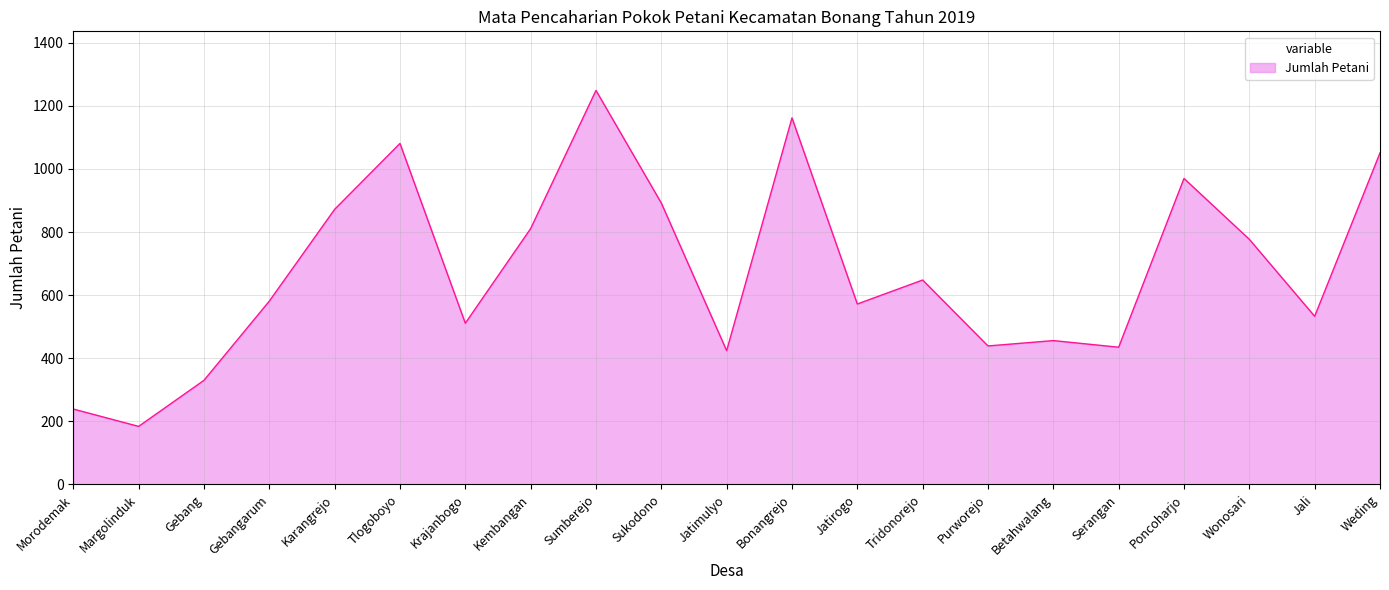

Which has a higher value, Tridonorejo or Karangrejo?

Karangrejo